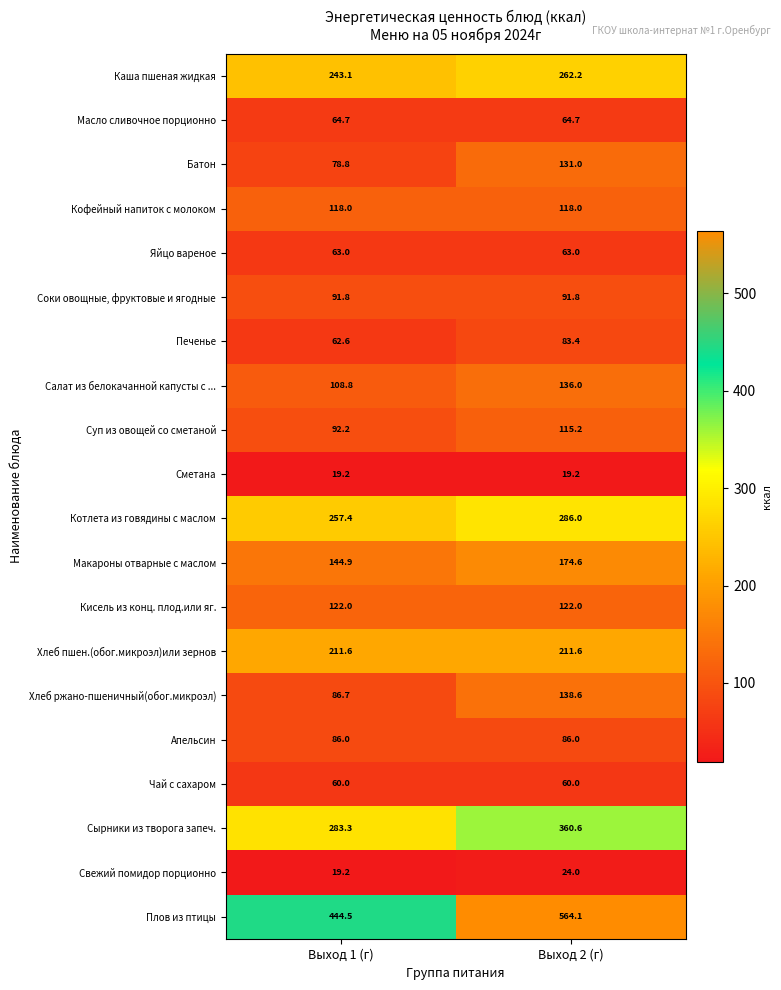

Between Выход 1 (г) and Выход 2 (г), which series saw the biggest shift?

Плов из птицы